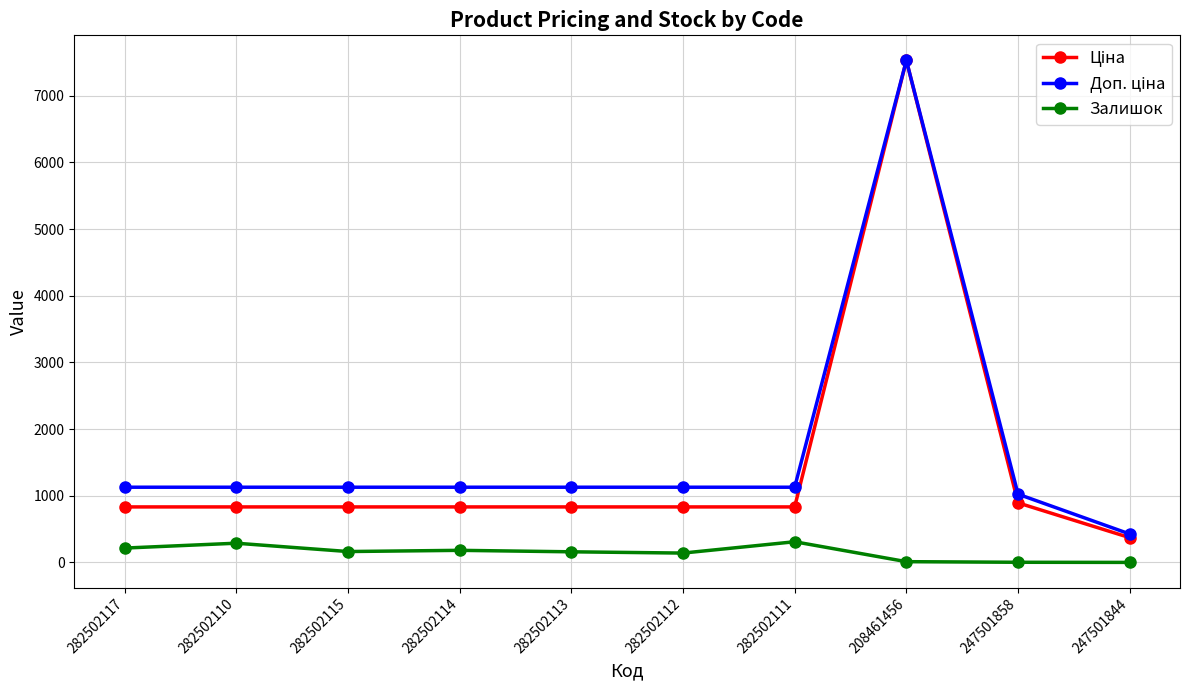

What is the maximum value shown in the chart?

7530.7